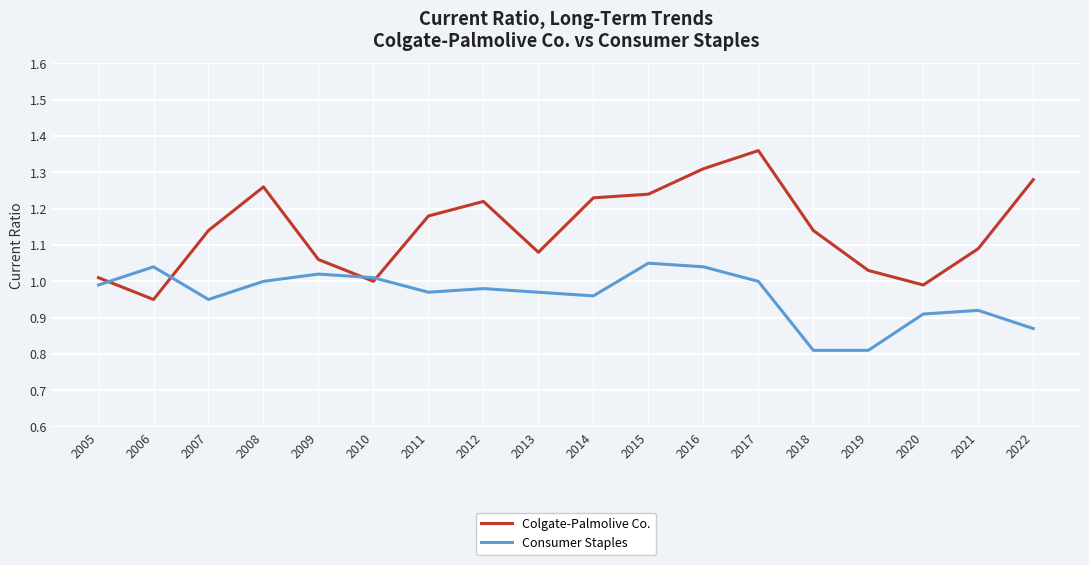

What are all the series names shown in the legend?

Colgate-Palmolive Co., Consumer Staples